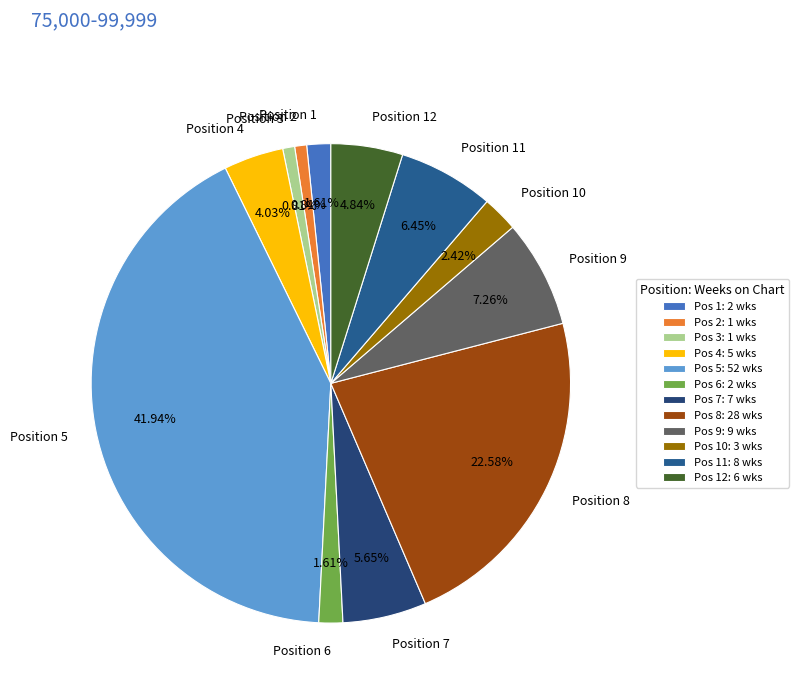

Is there any slice that represents more than half of the pie?

No